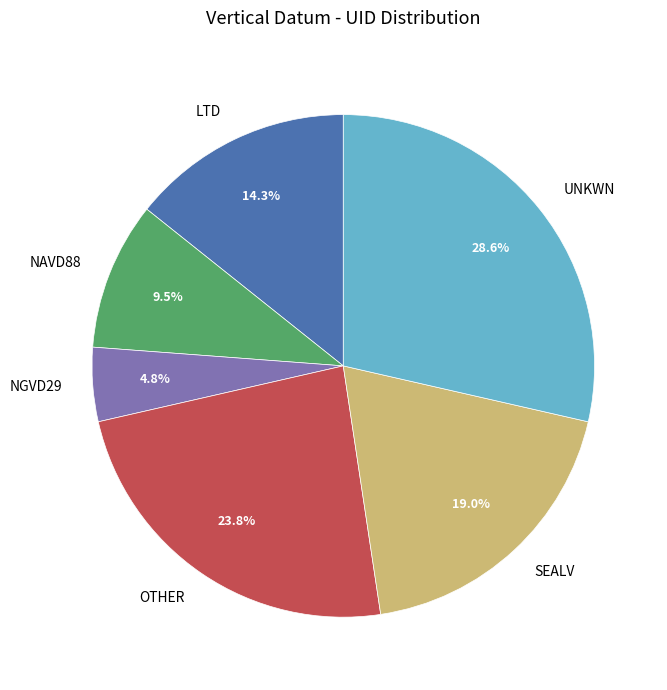

Count the number of slices in the pie.

6